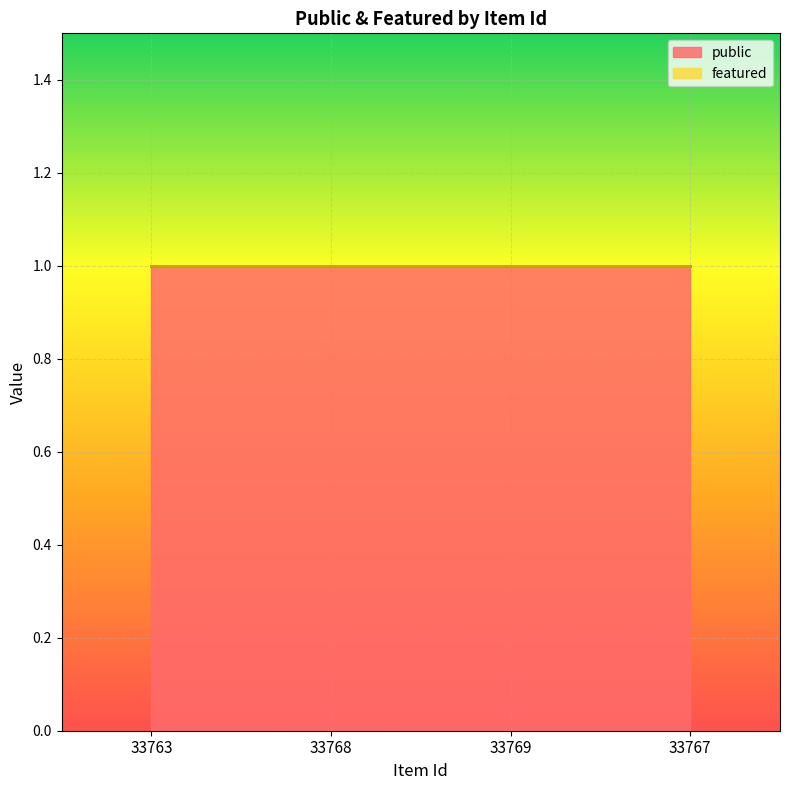

True or false: featured and public intersect in this chart.

False